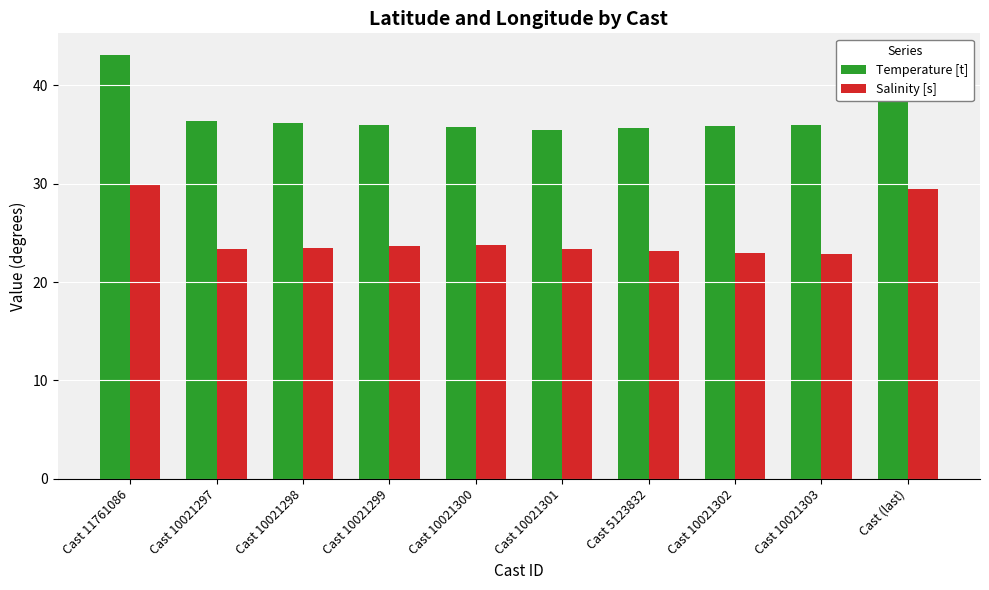

Rank the series at Cast (last) from highest to lowest value.

Temperature [t], Salinity [s]